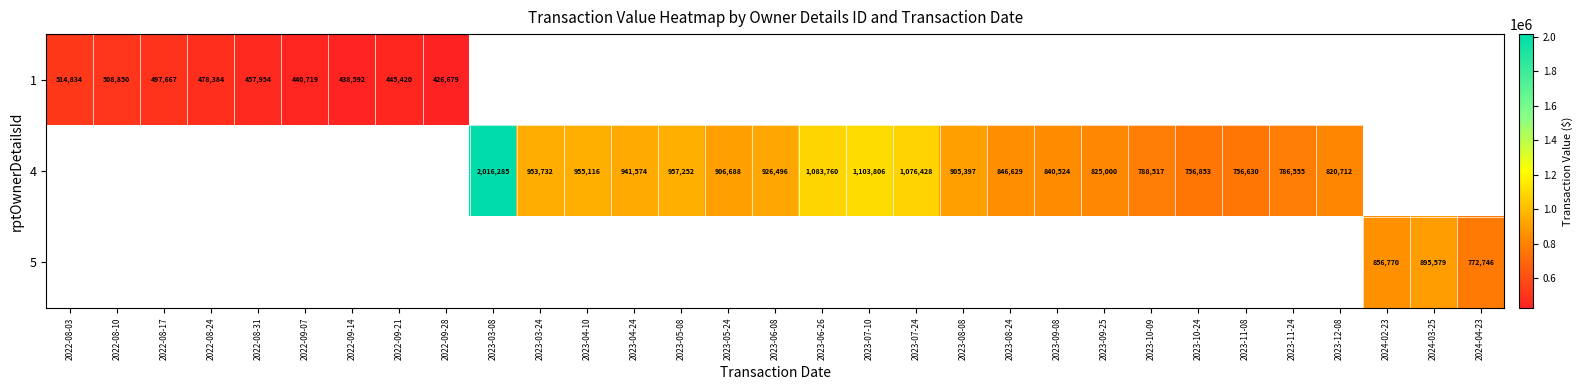

The value of 5 at 2024-03-25 is 571504. True or false?

False